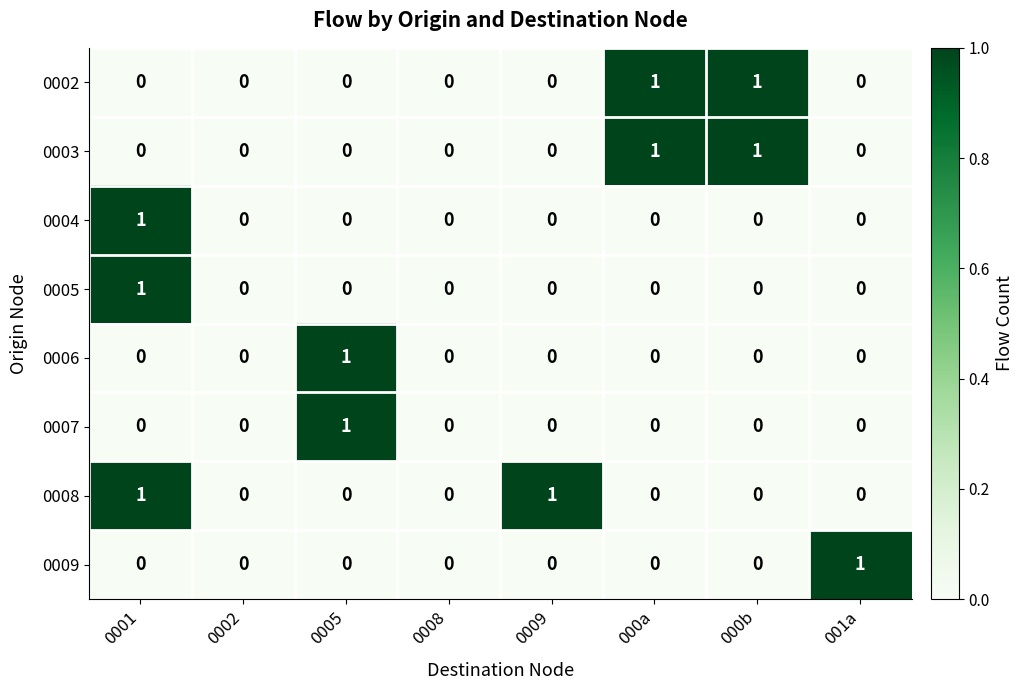

Is the value of 0005 at 0008 greater than the value of 0003 at 000a?

No